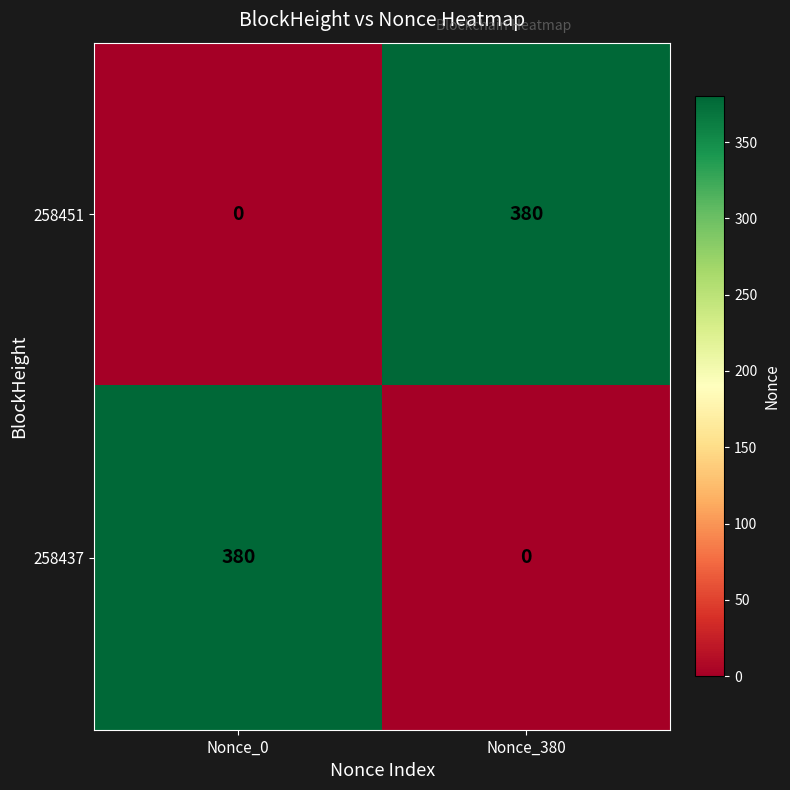

How many data points does each series have?

2